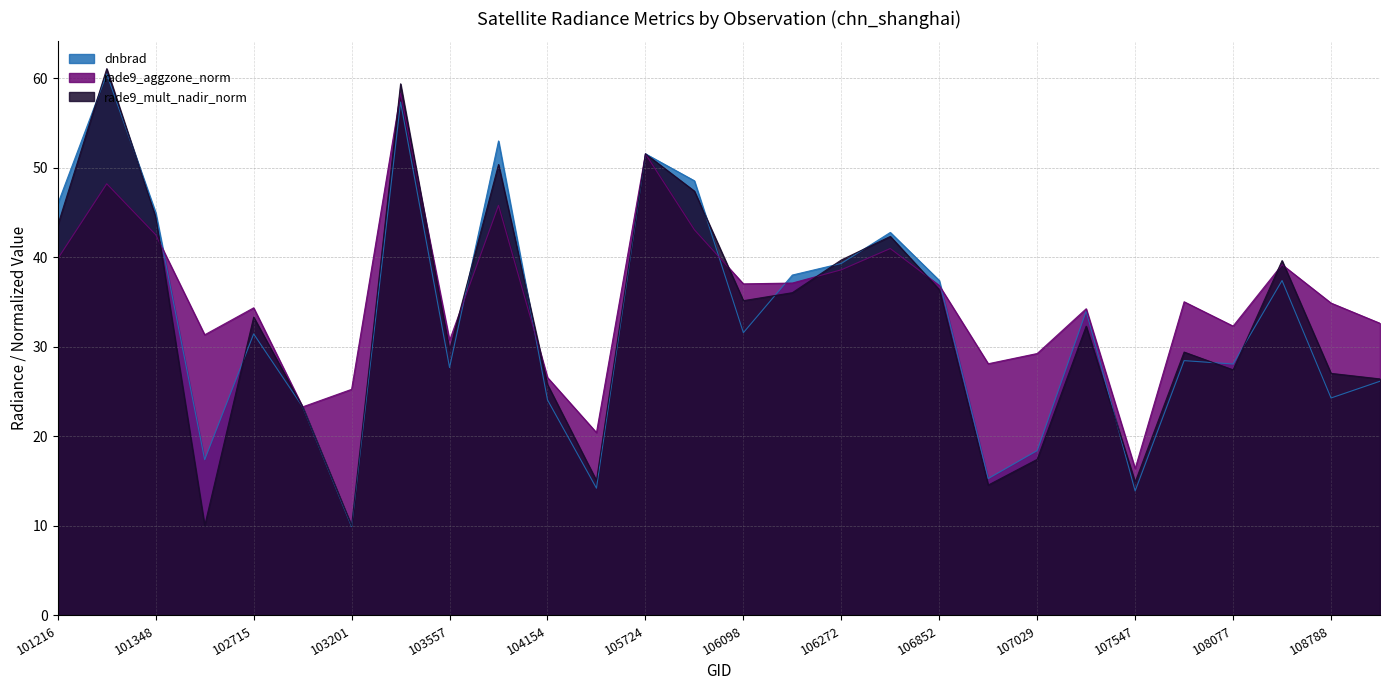

Which series has the largest total across all categories?

rade9_aggzone_norm